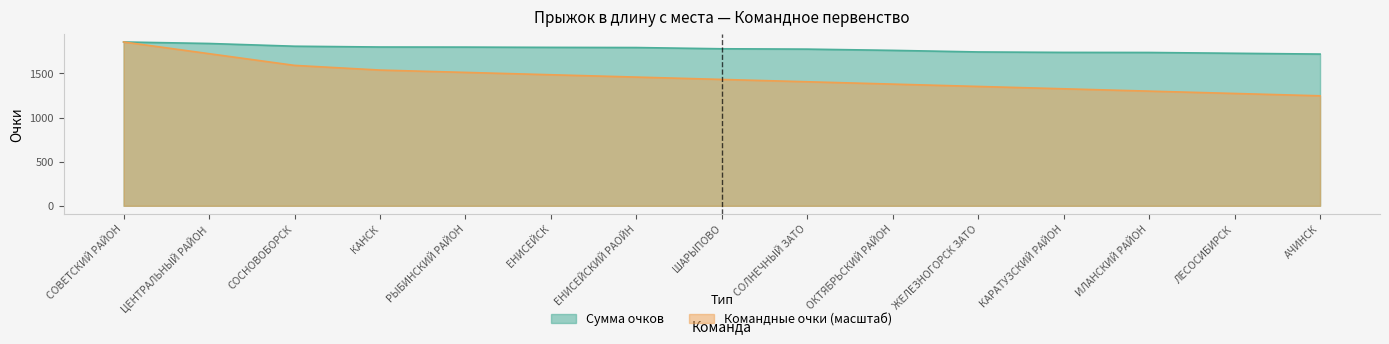

Which series has the largest total across all categories?

Сумма очков